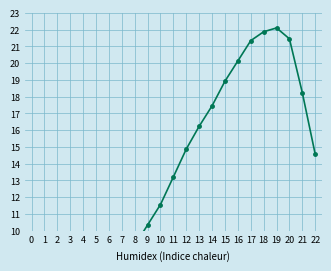

How many lines are shown in the chart?

1